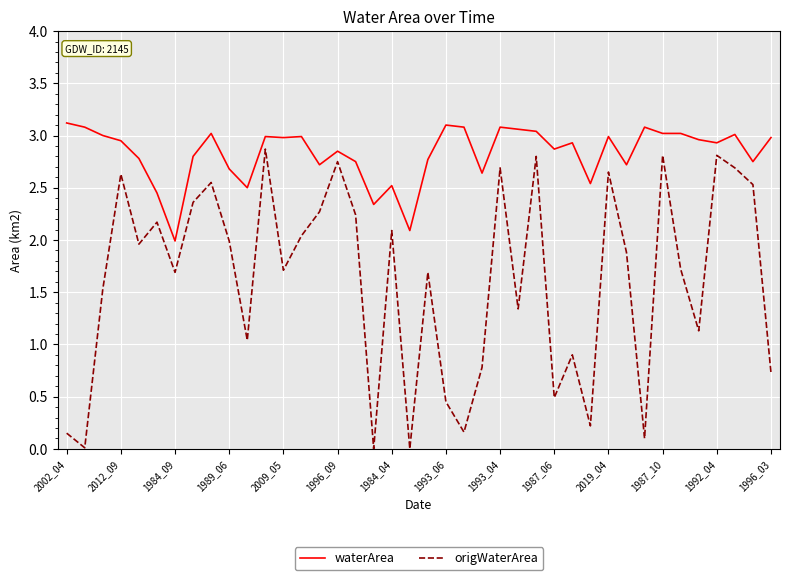

True or false: waterArea and origWaterArea intersect in this chart.

False